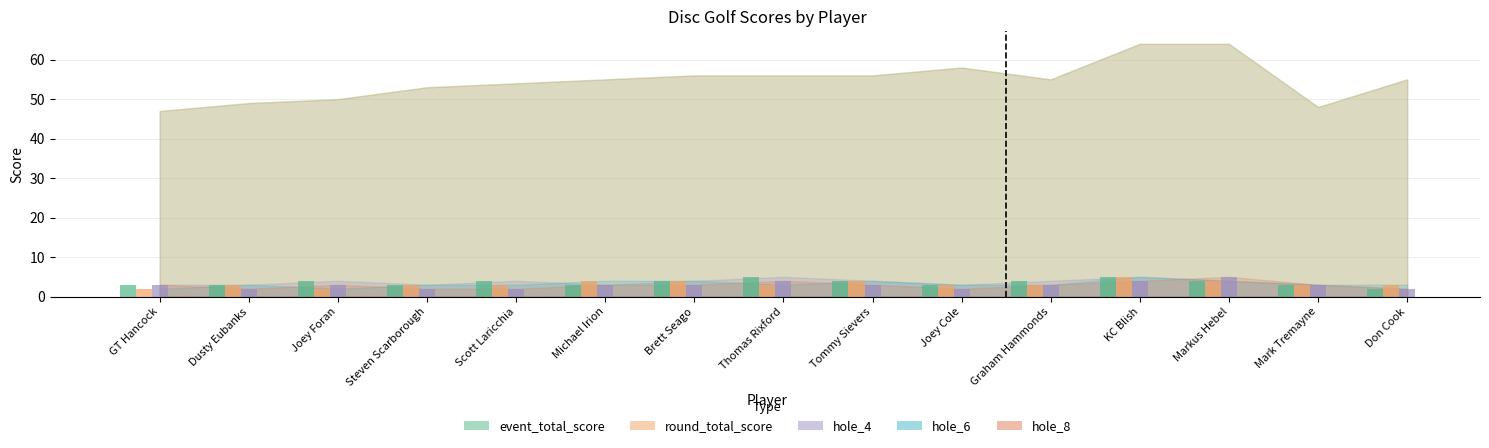

Which series has the largest range (max minus min)?

hole_4